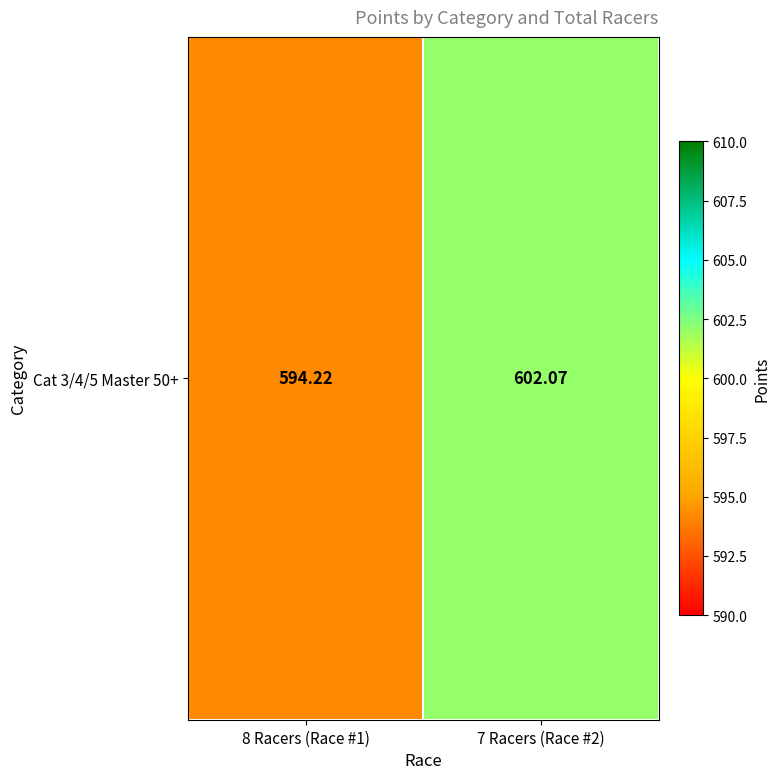

Which has a higher value, 7 Racers (Race #2) or 8 Racers (Race #1)?

7 Racers (Race #2)